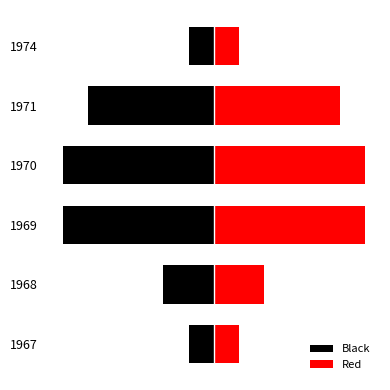

Between 1968 and 1974, which series saw the biggest shift?

Black